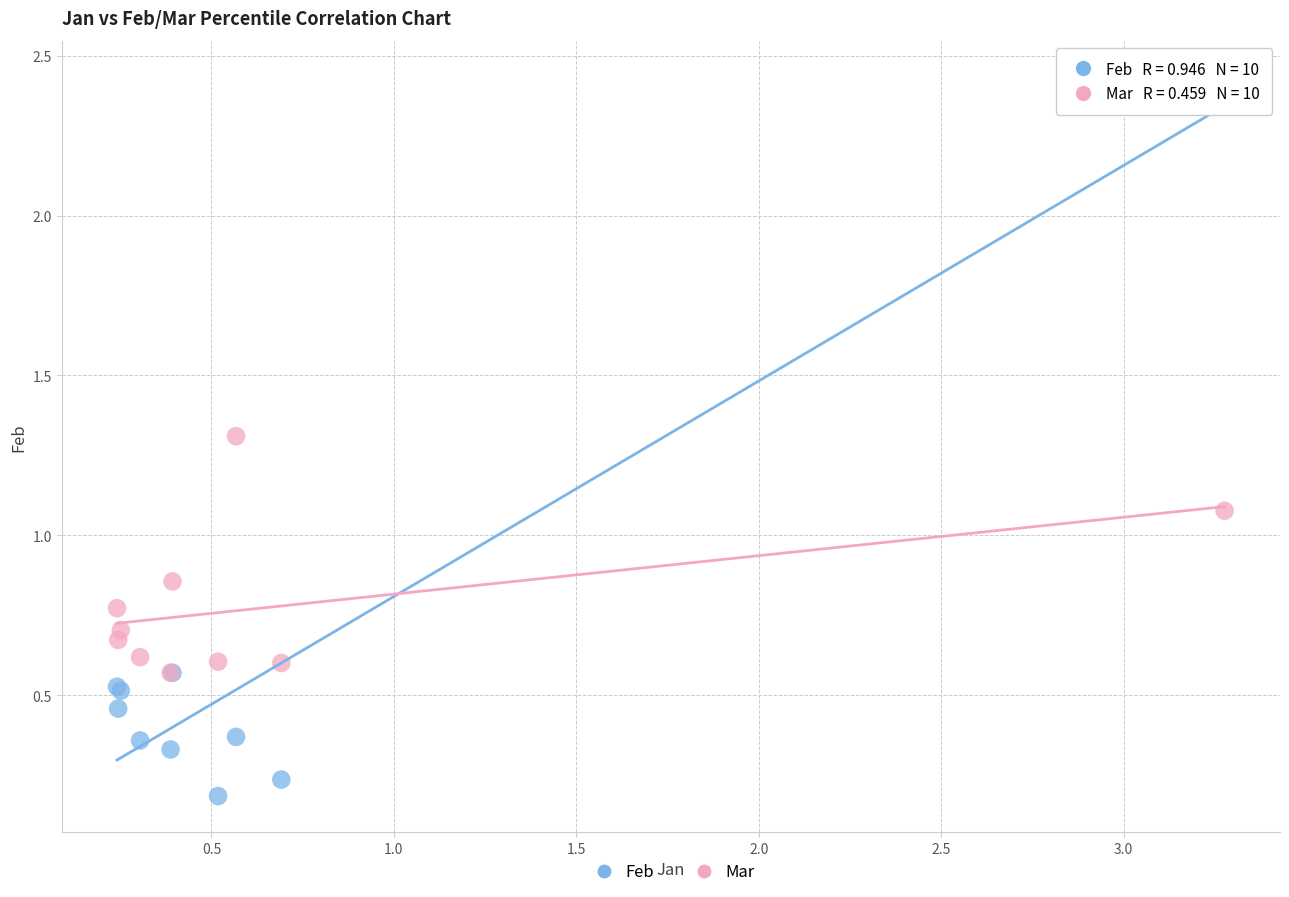

Across all series, what Y value is closest to 1?

1.1